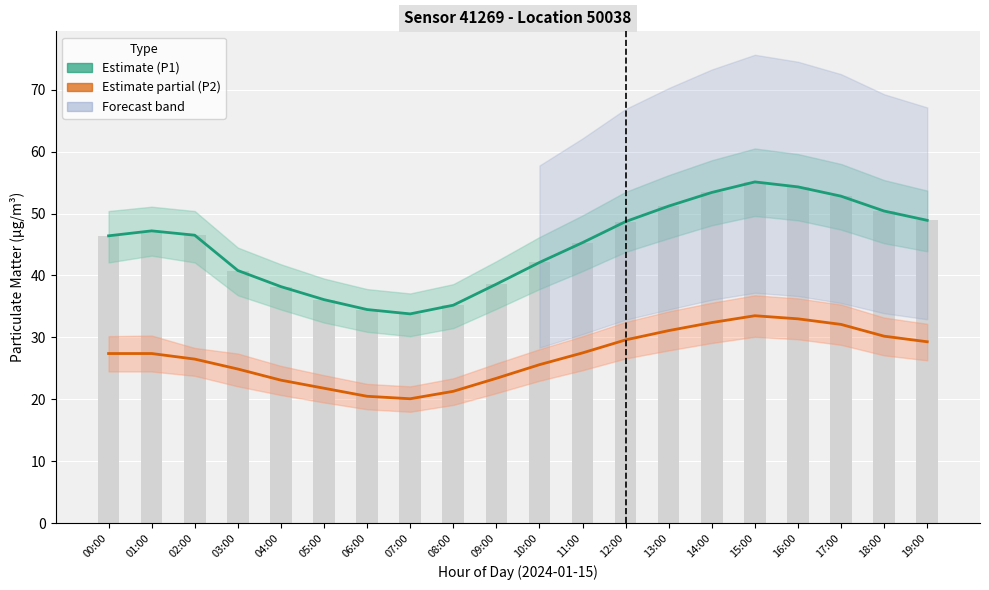

Does the chart contain stacked bars?

No